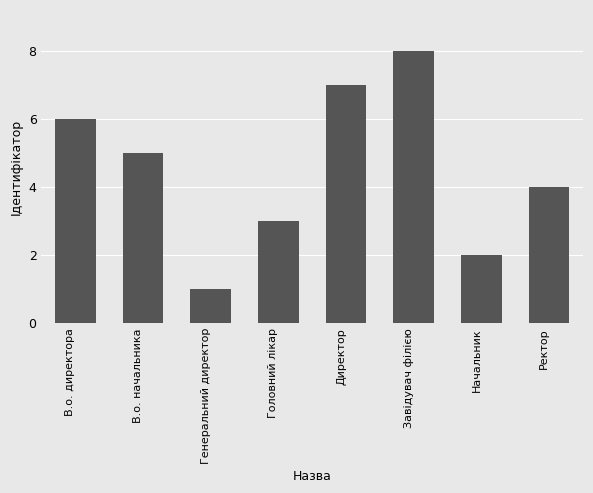

Between Головний лікар and В.о. директора, which is larger?

В.о. директора